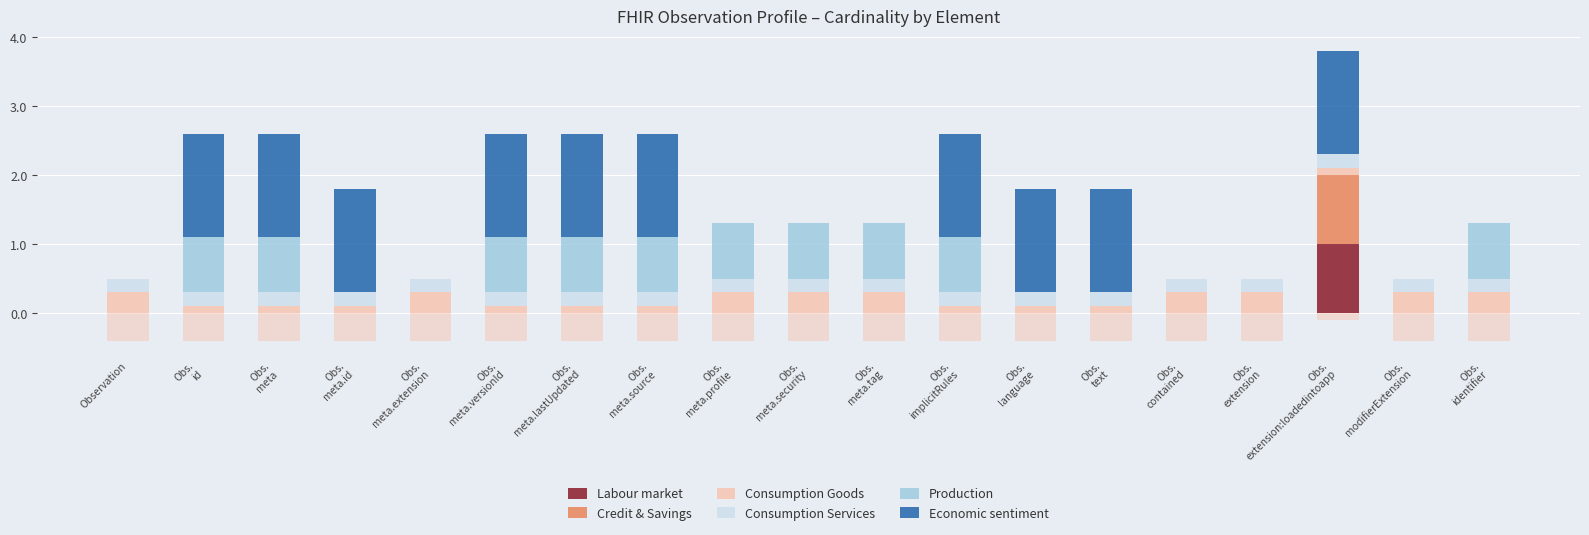

What is the sum of all Labour market values?

1.0